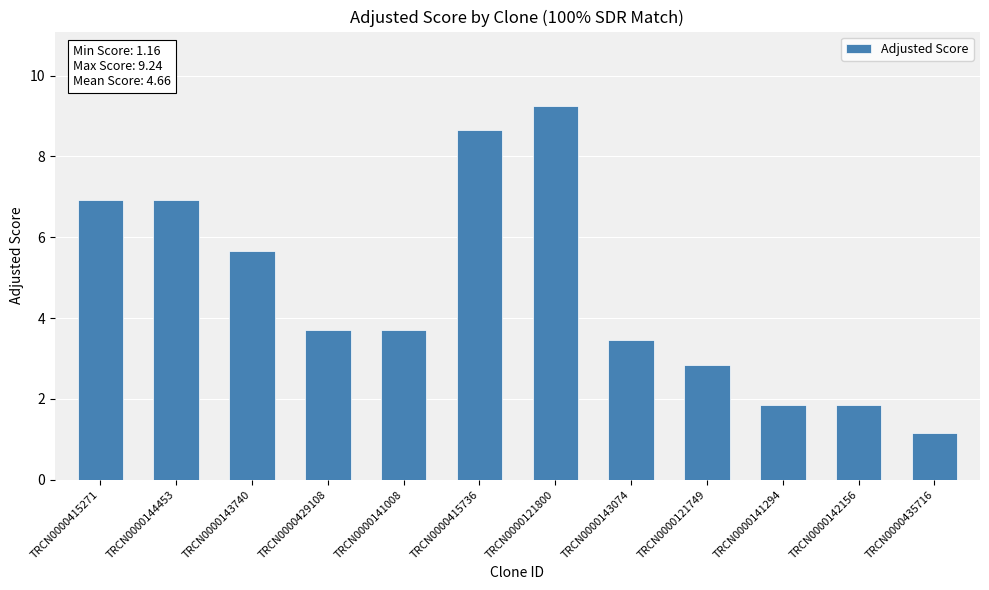

What is the smallest value displayed?

1.2